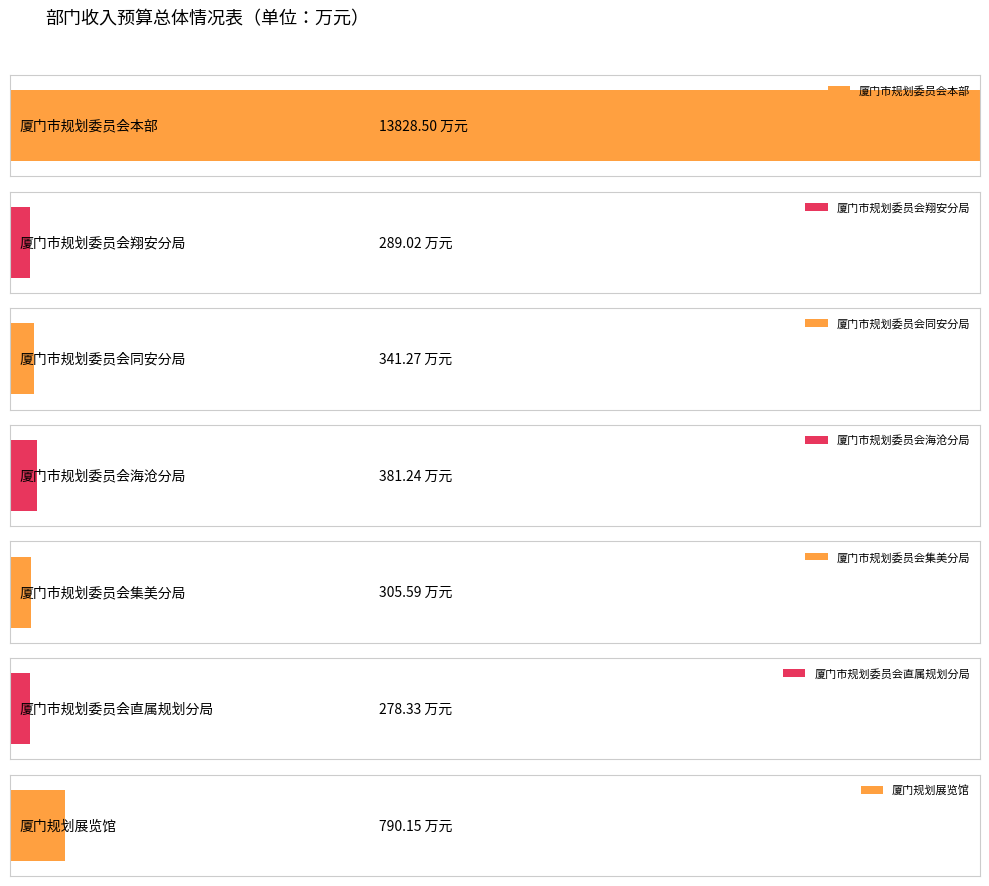

Where is 一般公共预算收入 nearest to the value 7053?

厦门规划展览馆